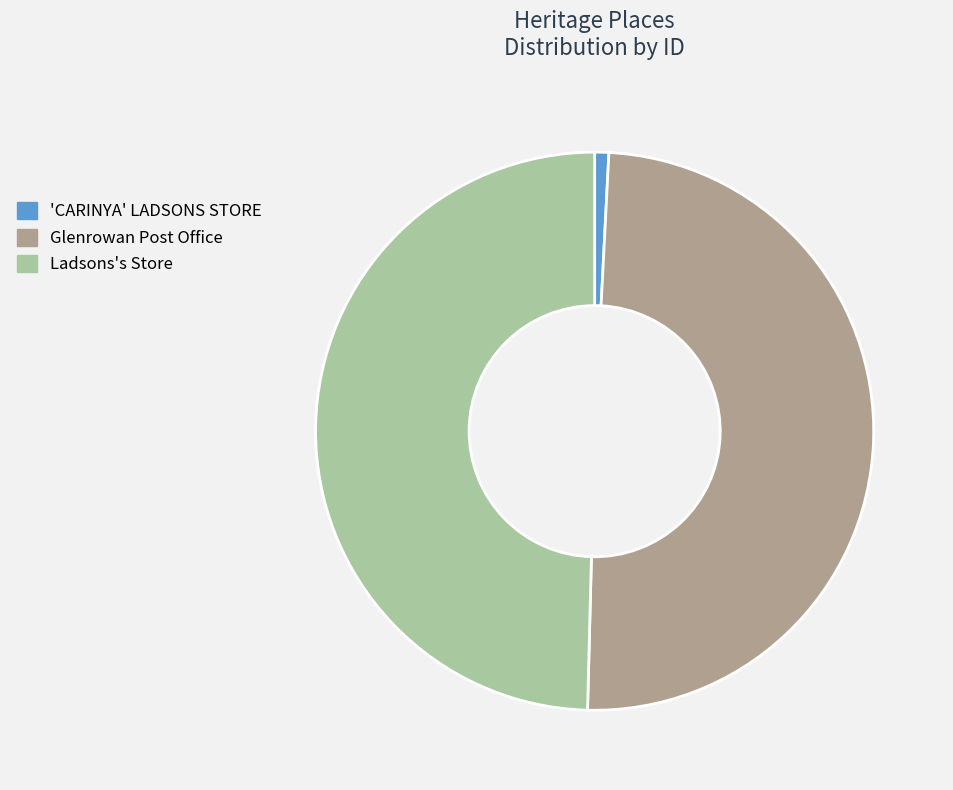

Between Ladsons's Store and 'CARINYA' LADSONS STORE, which is larger?

Ladsons's Store